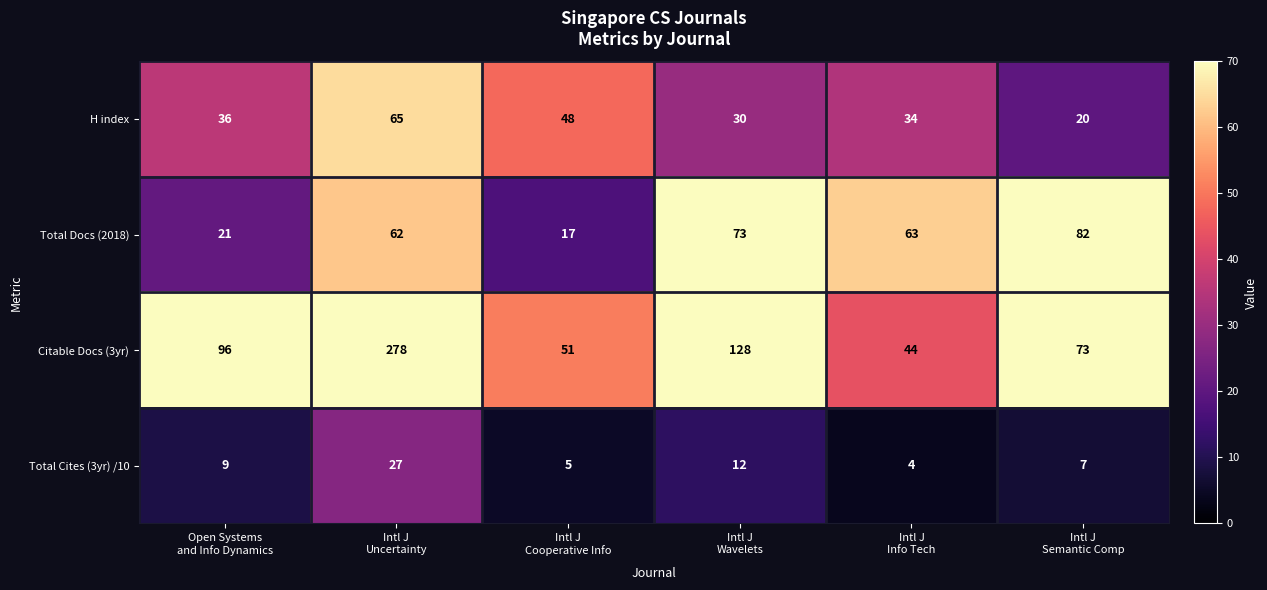

What is the smallest value displayed?

4